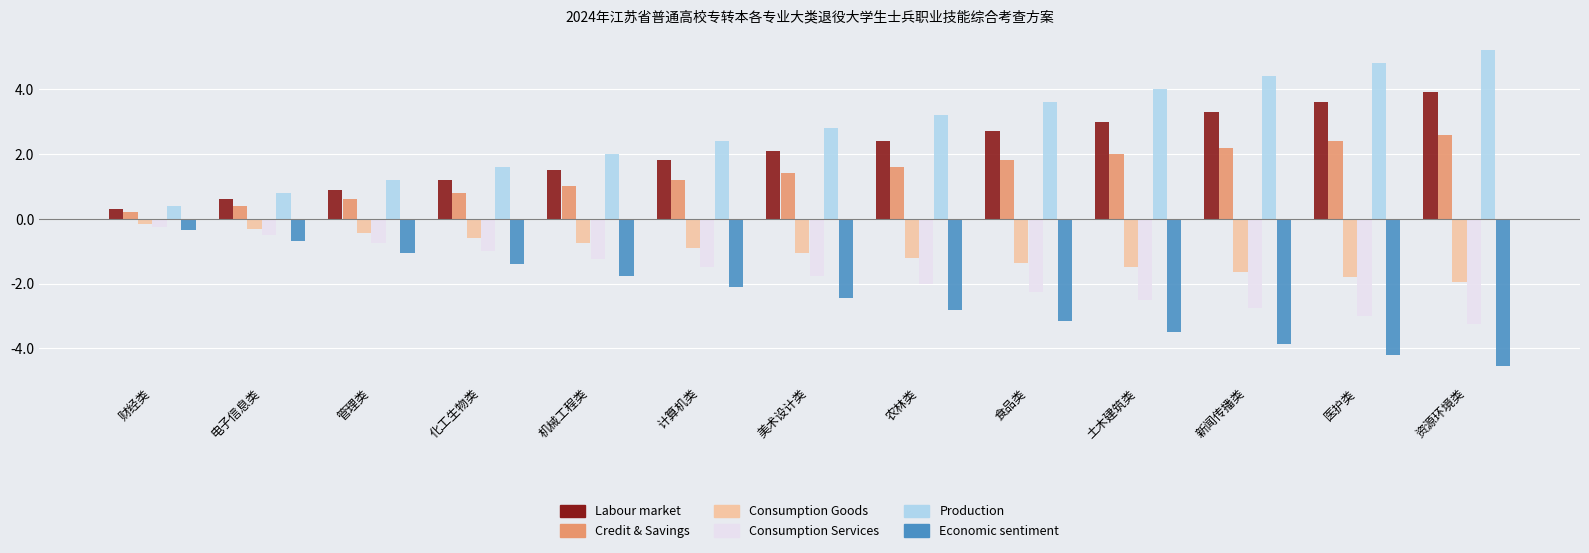

Which label corresponds to the largest value in the chart?

资源环境类